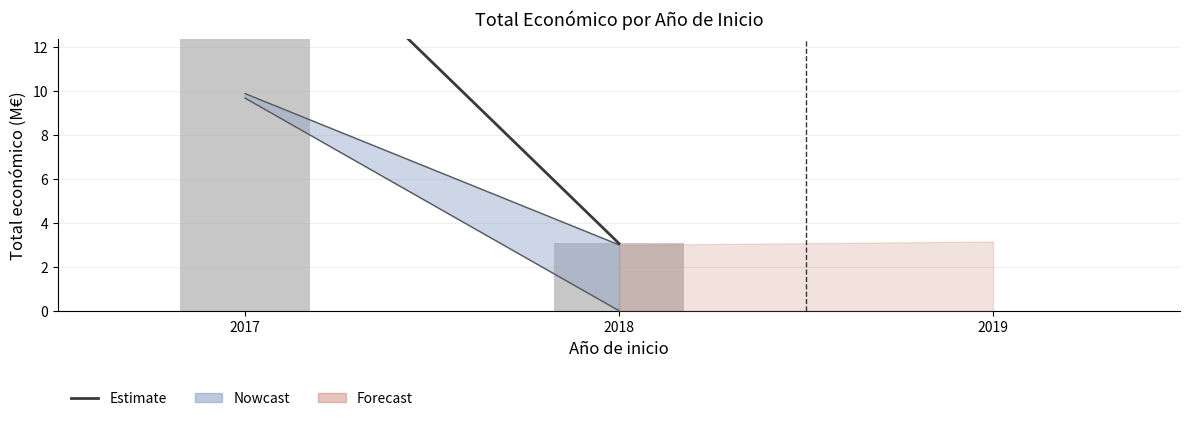

What is the change in value from 2017 to 2018?

-16.5